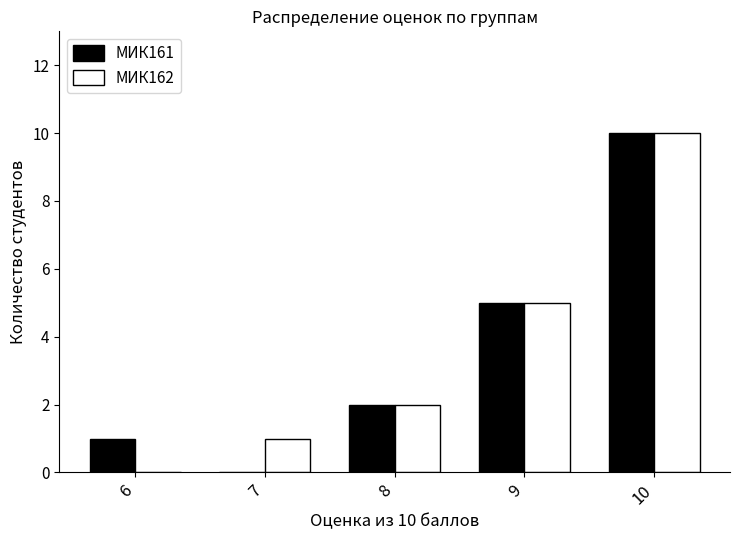

Is the value of МИК161 at 9 greater than the value of МИК162 at 8?

Yes